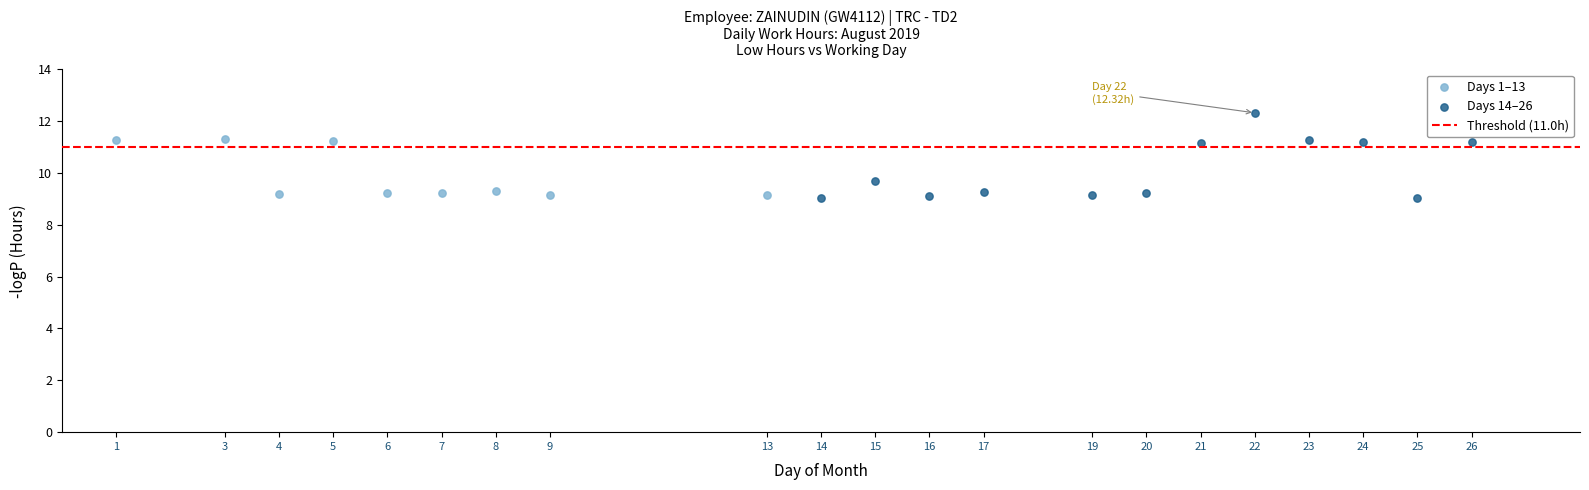

Which series reaches the maximum Y coordinate?

Days 14–26